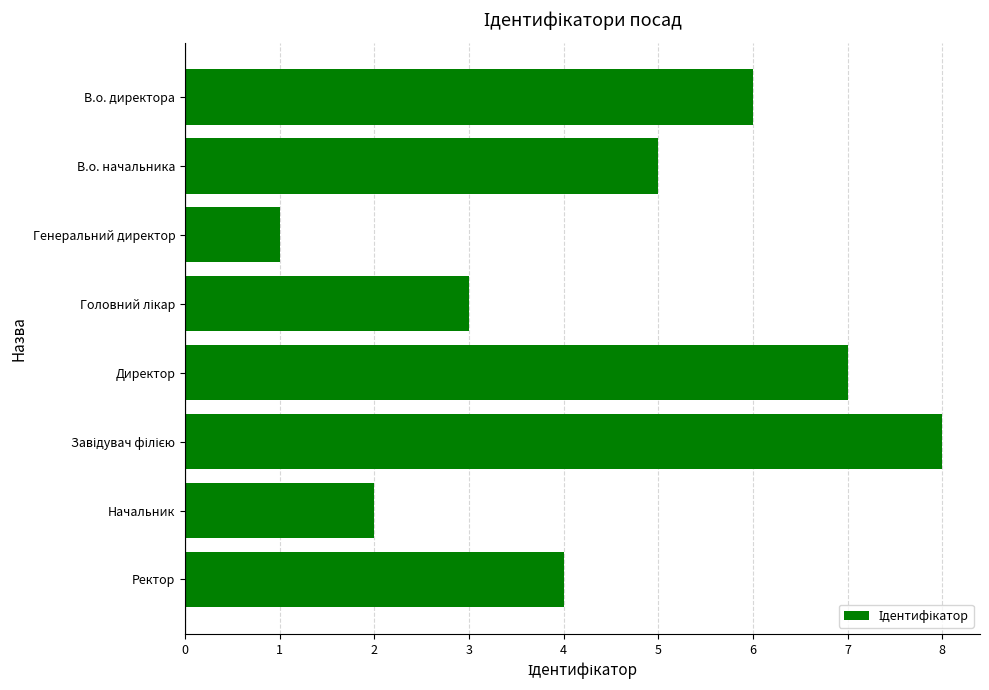

What is the label of the 7th bar from the bottom?

В.о. начальника